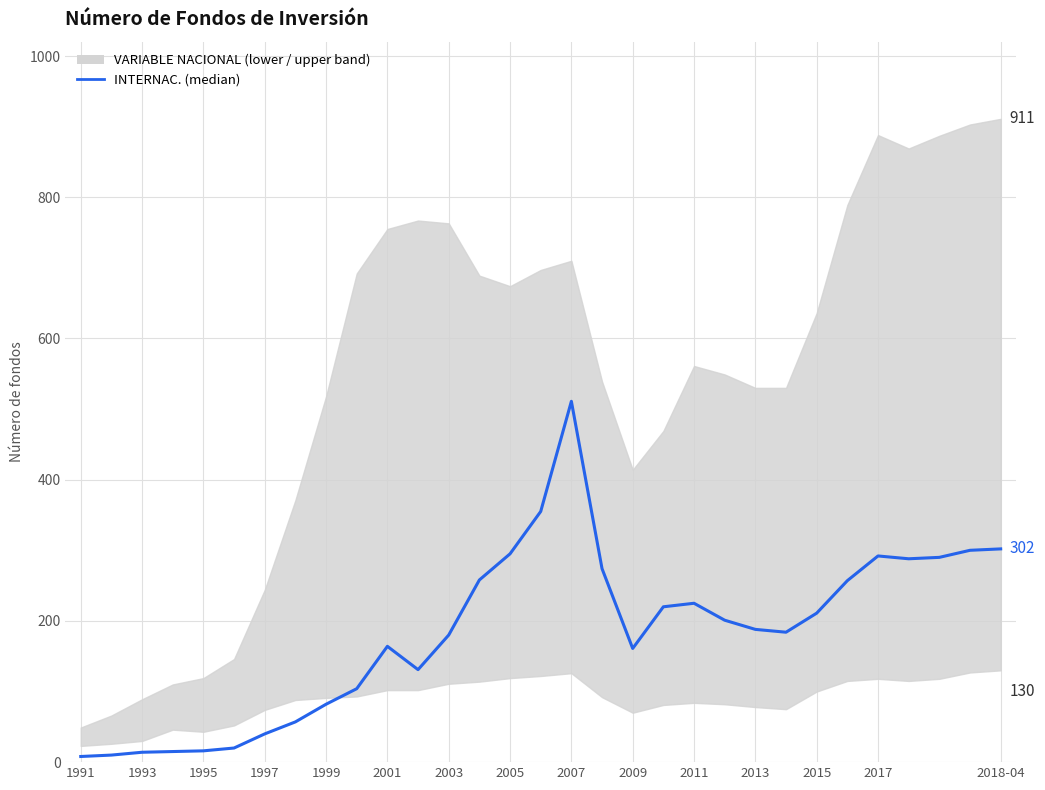

Read the INTERNAC. (median) value at 25, to the nearest 10.

260